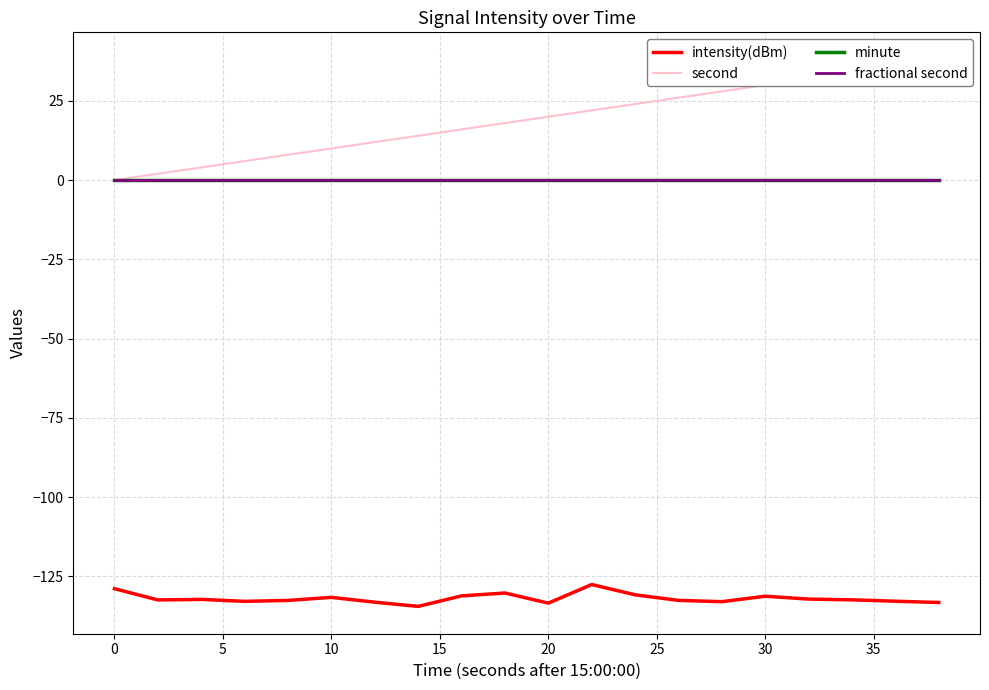

True or false: fractional second has a value of 0.0 at 20.

True